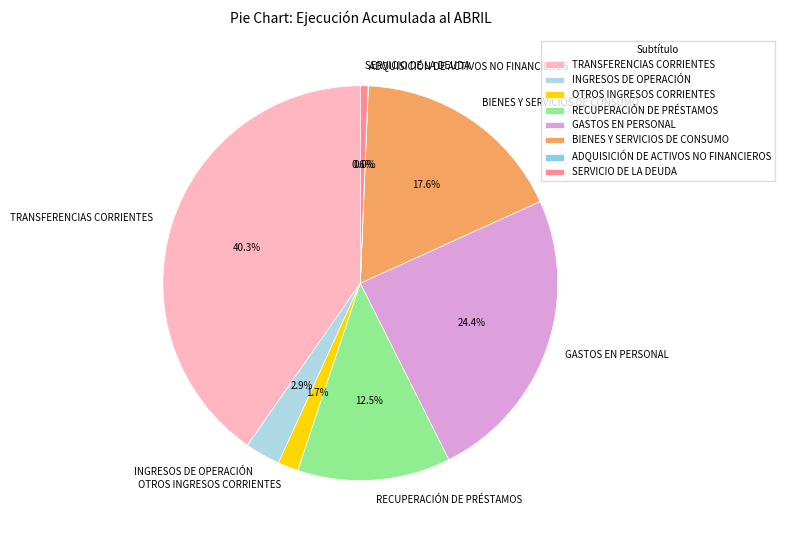

How much of the chart is everything except BIENES Y SERVICIOS DE CONSUMO?

82.4%